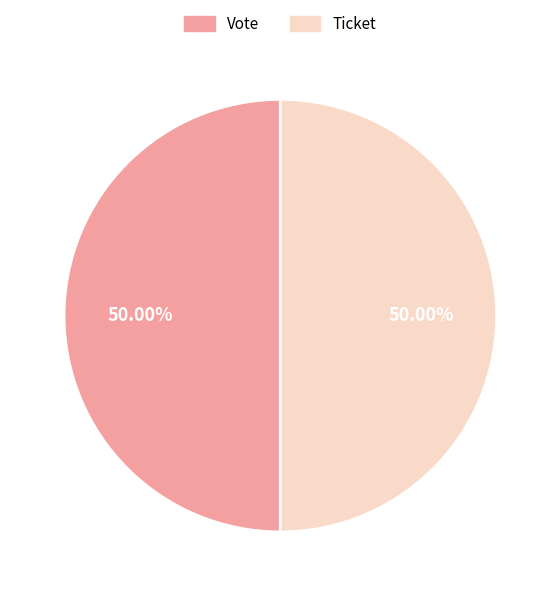

How many slices are in this pie chart?

2